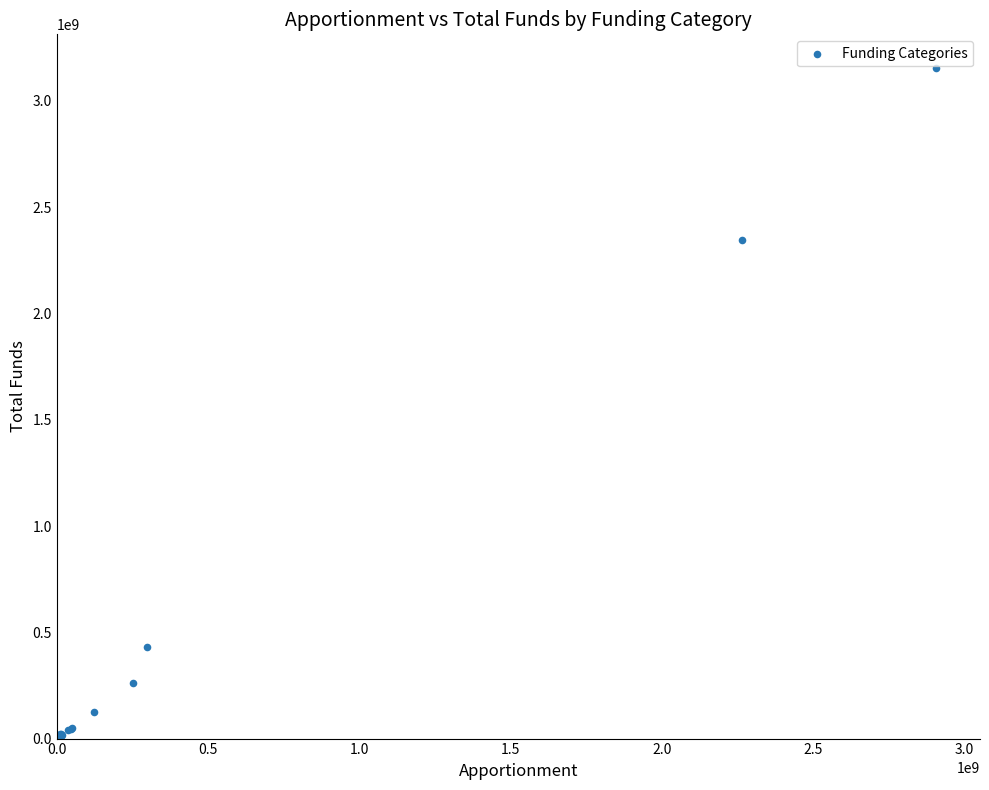

What Y value in the scatter plot is closest to 1577937650?

2347821170